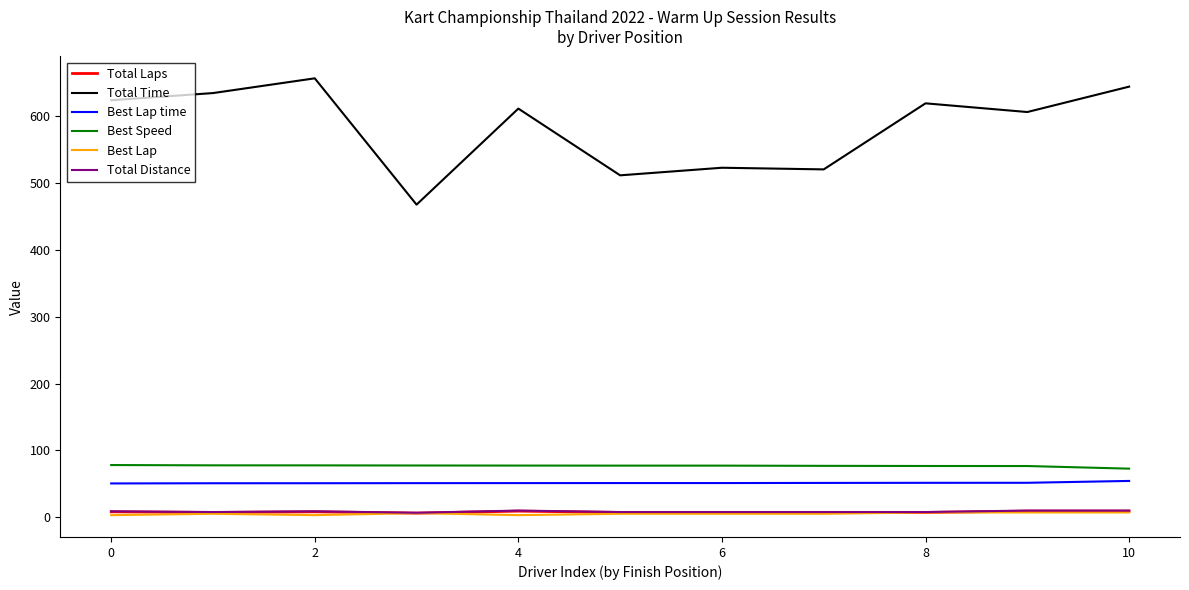

How many distinct data groups are displayed?

6